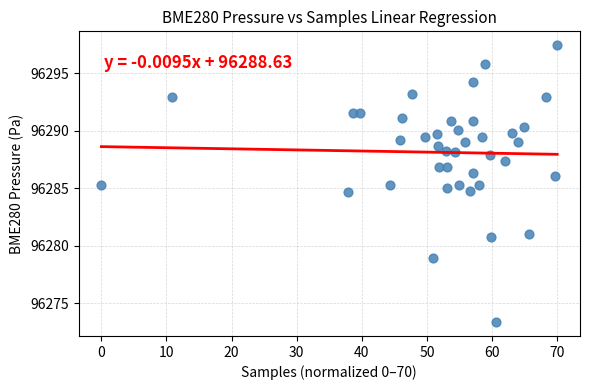

What is the range of X values (max minus min)?

70.0